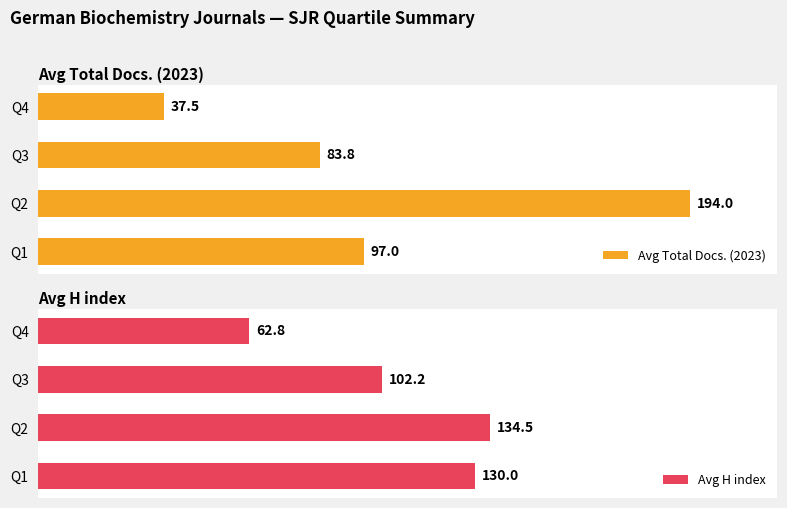

How many bars are there in total?

8